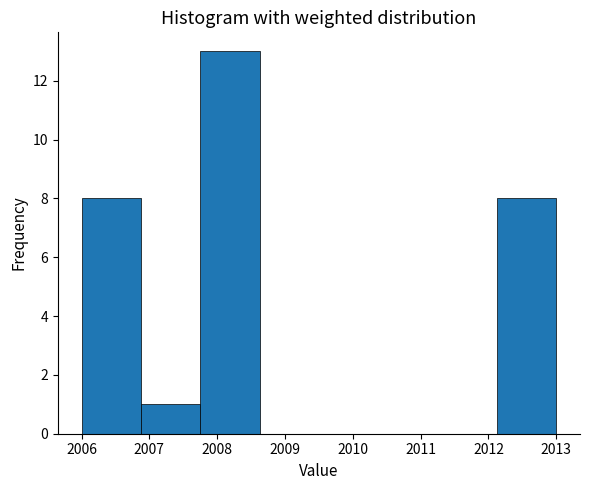

Reading left to right, list every bar in this chart as the range it spans on the x-axis followed by its height. Neither the bar edges nor the heights are printed on the chart, so give them approximately, as read against the axes.

2006.0 to 2006.9: 8
2006.9 to 2007.8: 1
2007.8 to 2008.6: 13
2008.6 to 2009.5: 0
2009.5 to 2010.4: 0
2010.4 to 2011.3: 0
2011.3 to 2012.1: 0
2012.1 to 2013.0: 8